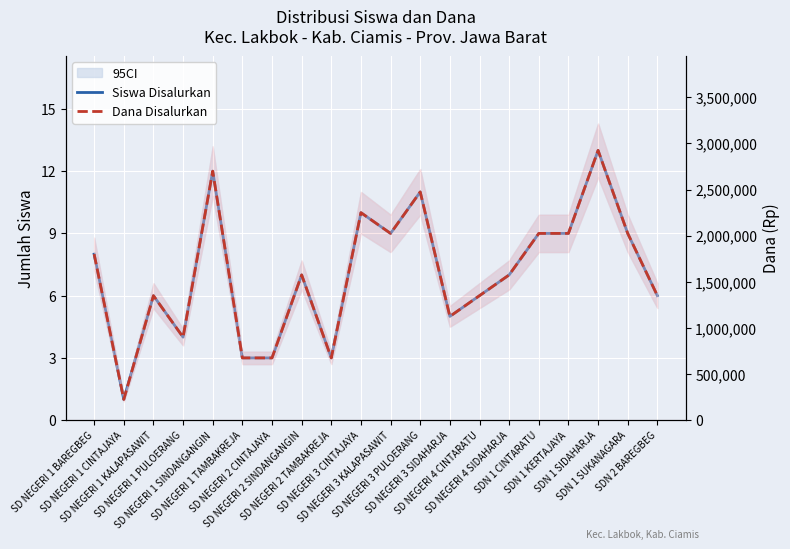

The Dana Disalurkan series shows 2925000 at SDN 1 SIDAHARJA. True or false?

True